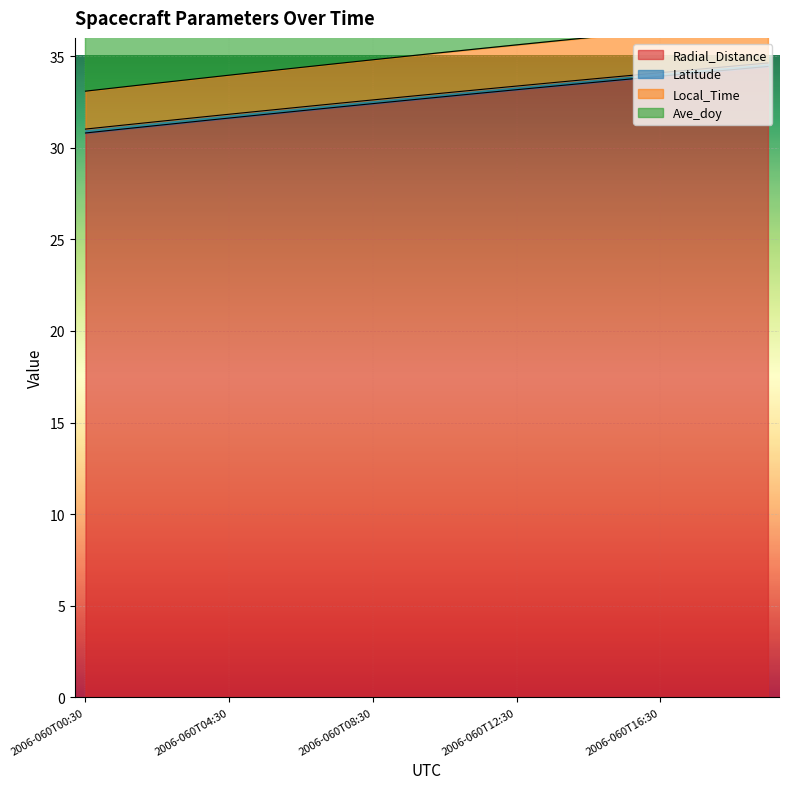

What are all the series names shown in the legend?

Radial_Distance, Latitude, Local_Time, Ave_doy